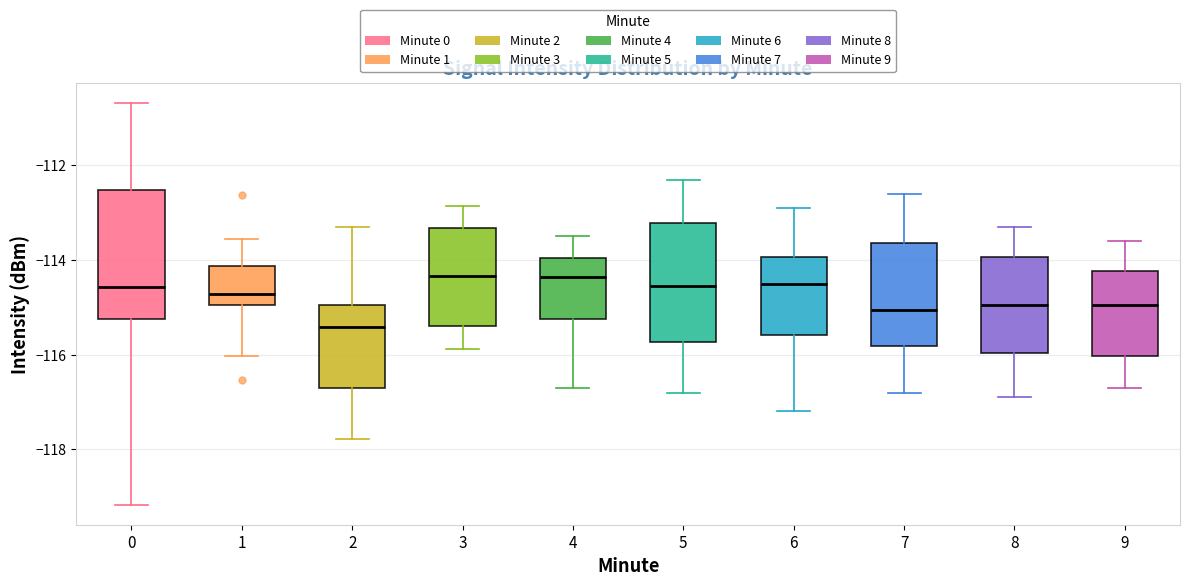

Which box's median line is the lowest?

2